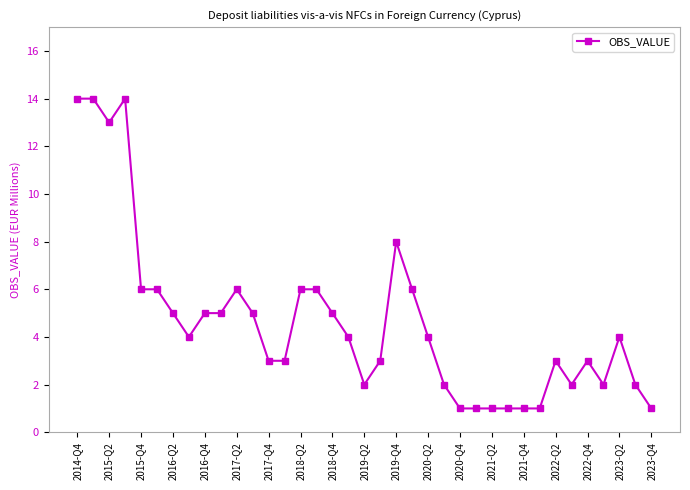

What is the difference between the maximum and minimum values?

13